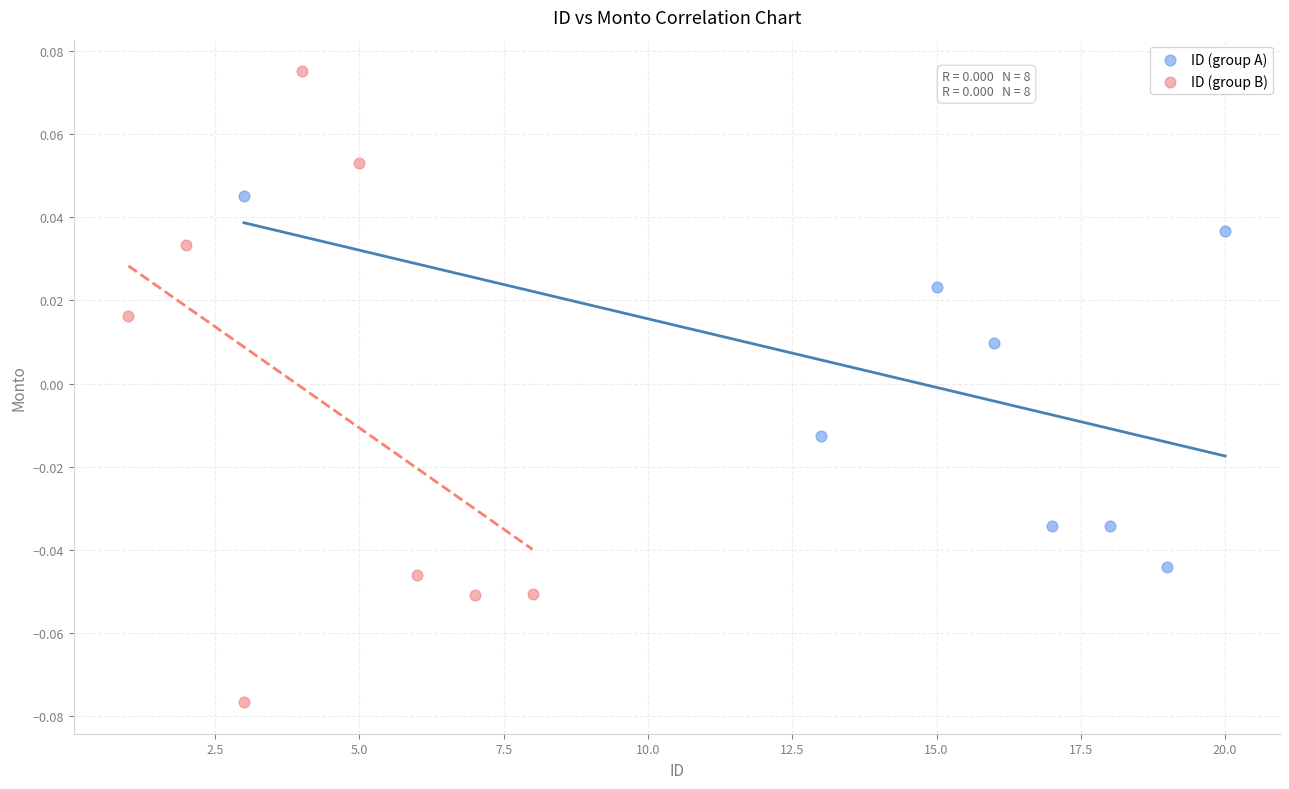

What are all the series names shown in the legend?

ID (group A), ID (group B)